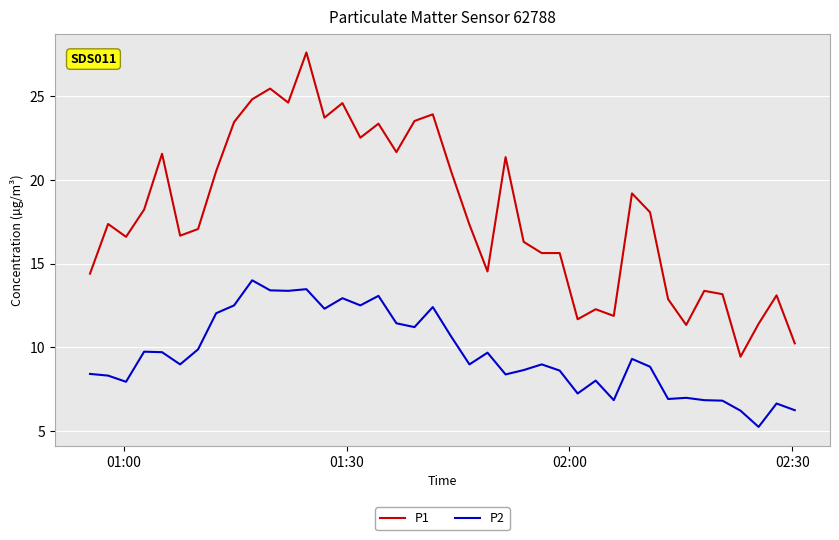

Which series has the largest total across all categories?

P1